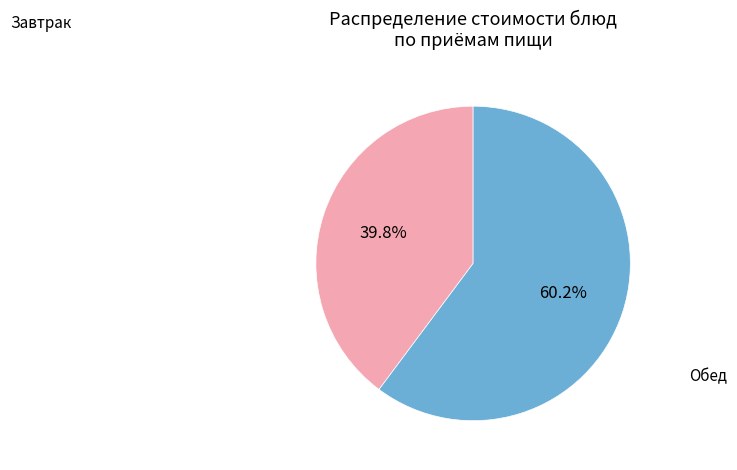

Is there a majority slice in this chart?

Yes